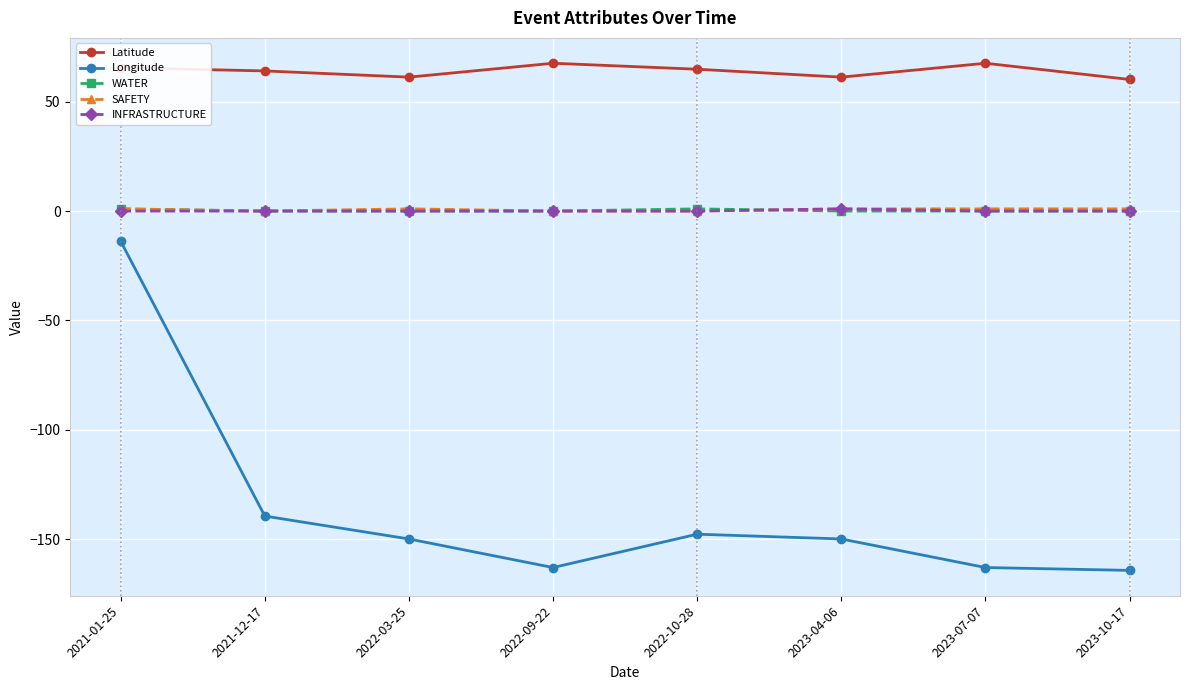

How many distinct data groups are displayed?

5